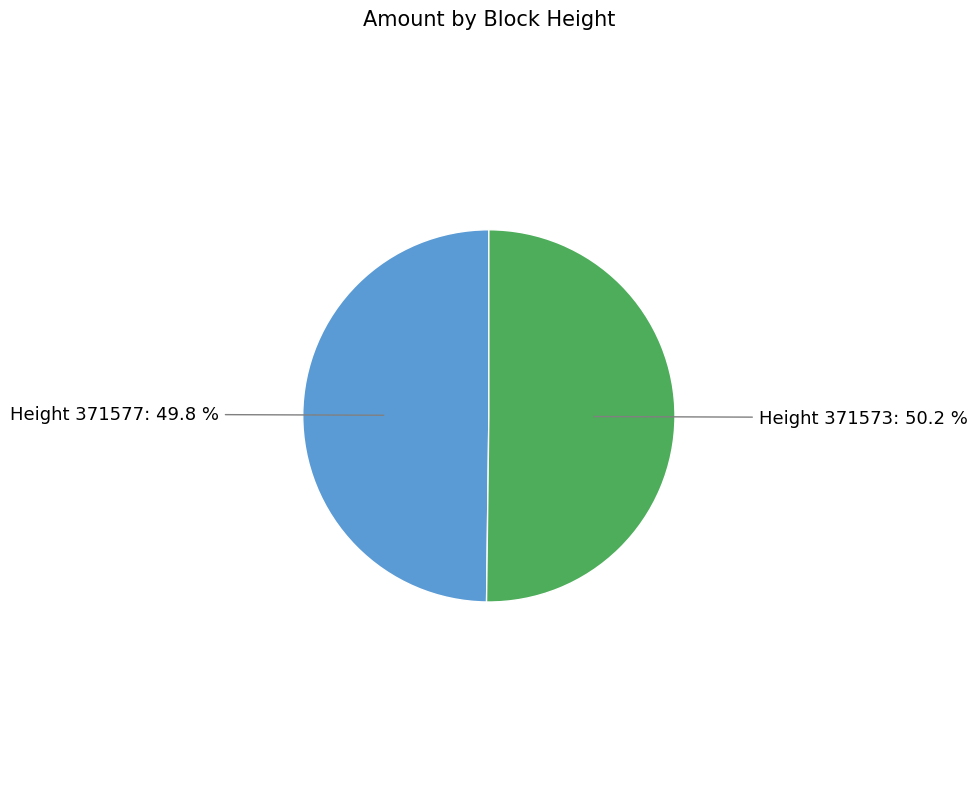

Combined, do Height 371577: 49.8 % and Height 371573: 50.2 % account for over 50%?

Yes